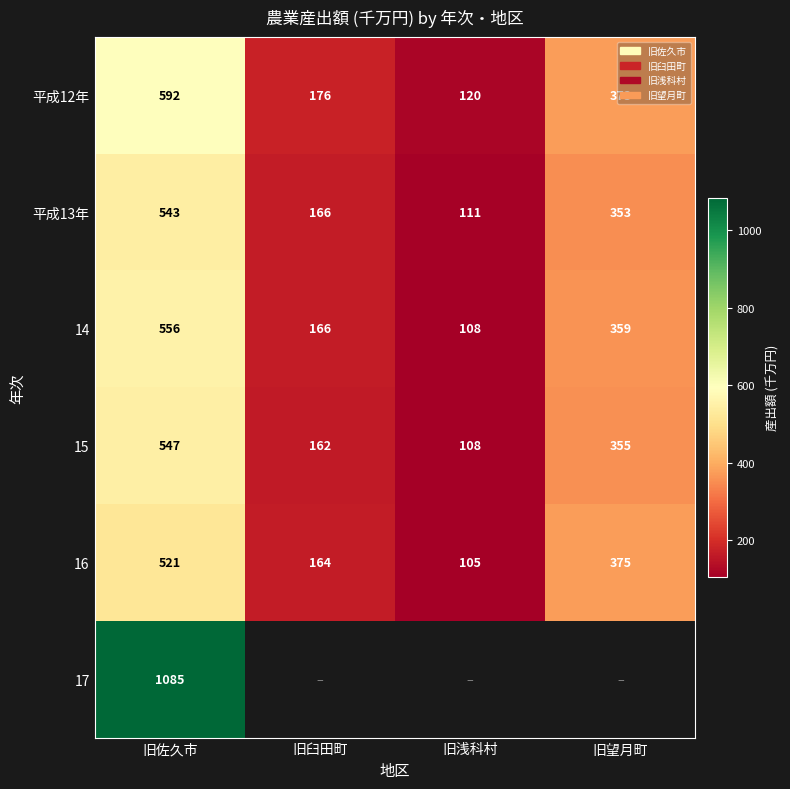

What is the sum of all 平成13年 values?

1173